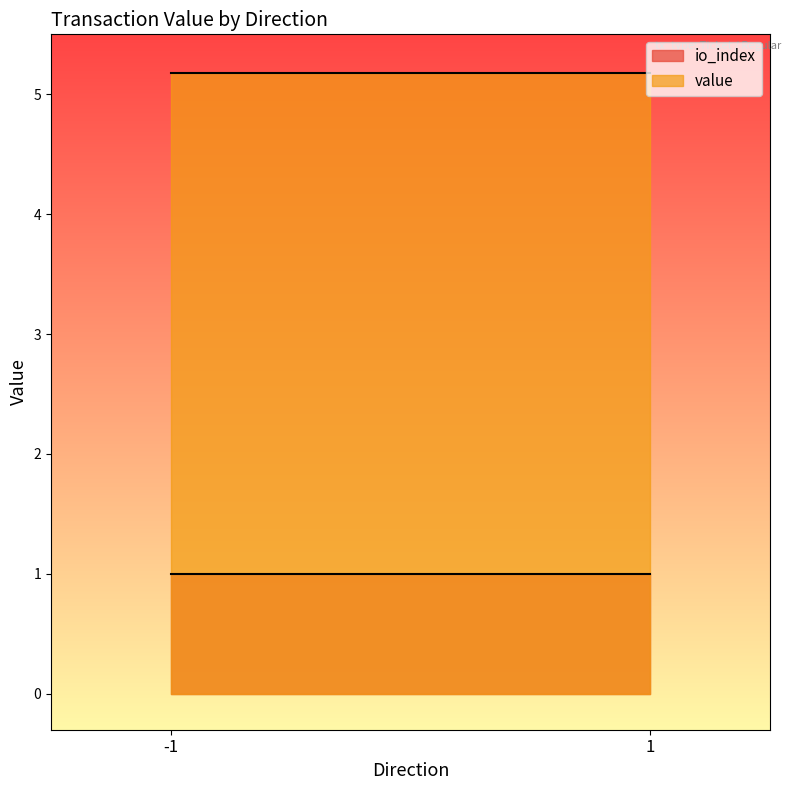

Which series has the widest spread of values?

value